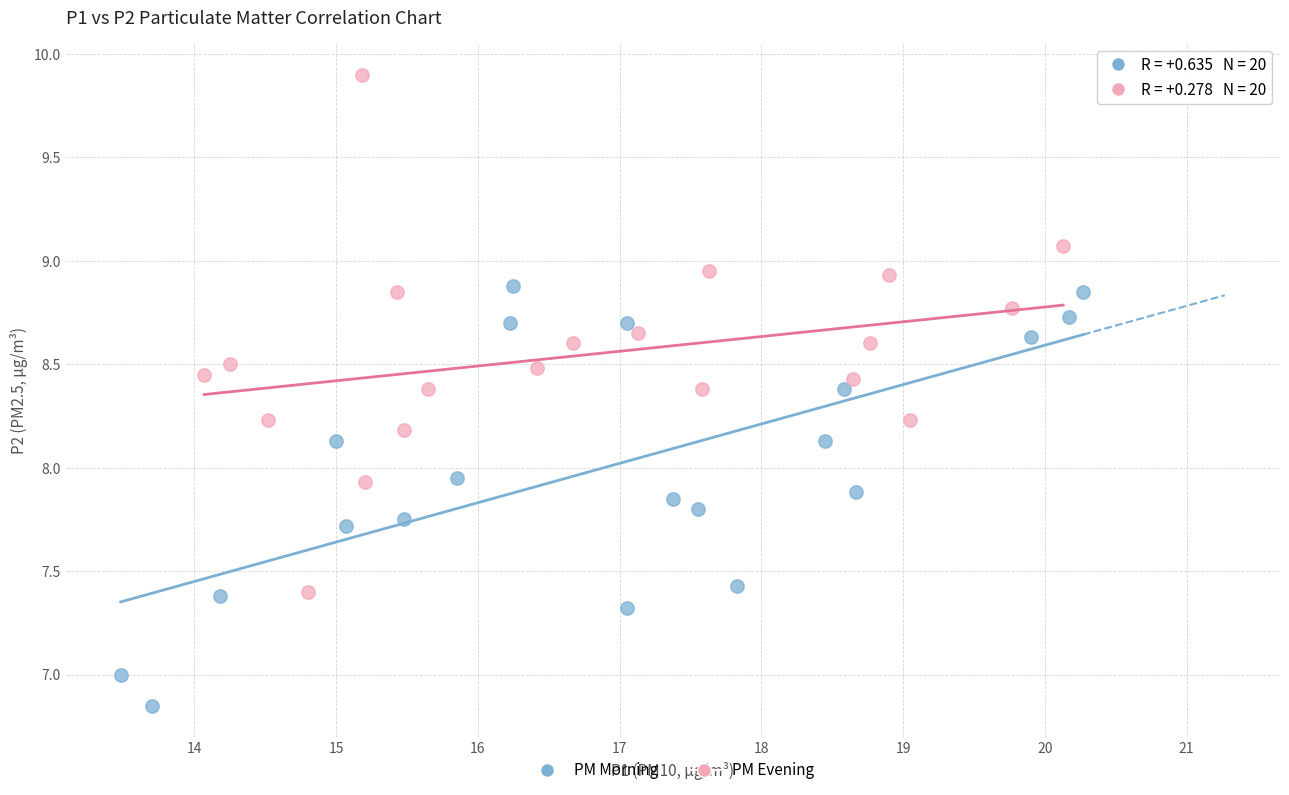

Which series reaches the minimum Y coordinate?

PM Morning